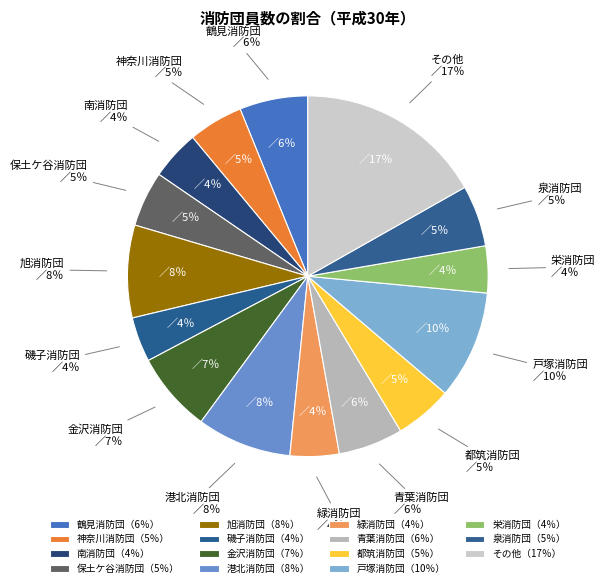

Does 戸塚消防団 represent more than half of the total?

No